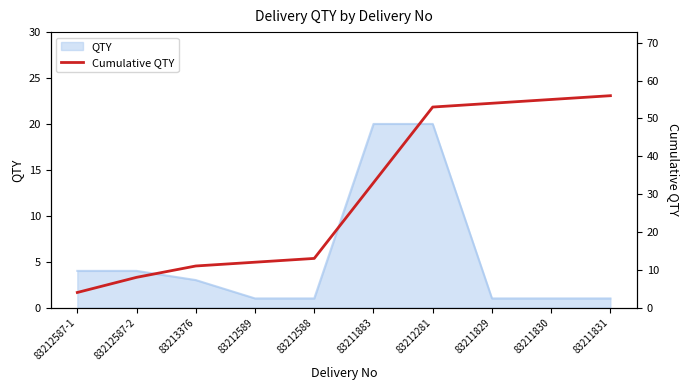

How many lines are shown in the chart?

1